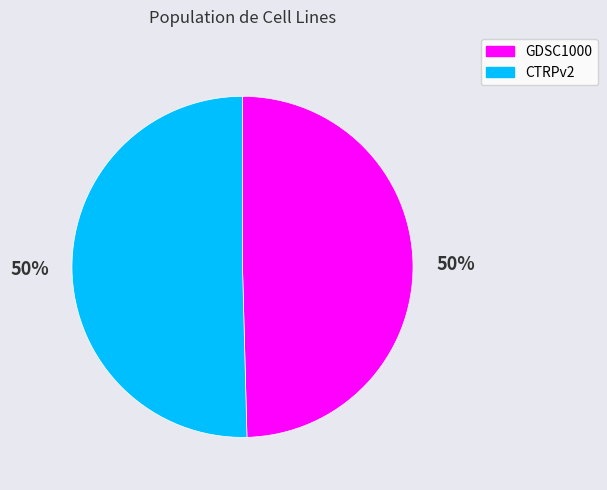

To the nearest percent, what percentage of the pie is CTRPv2?

50%